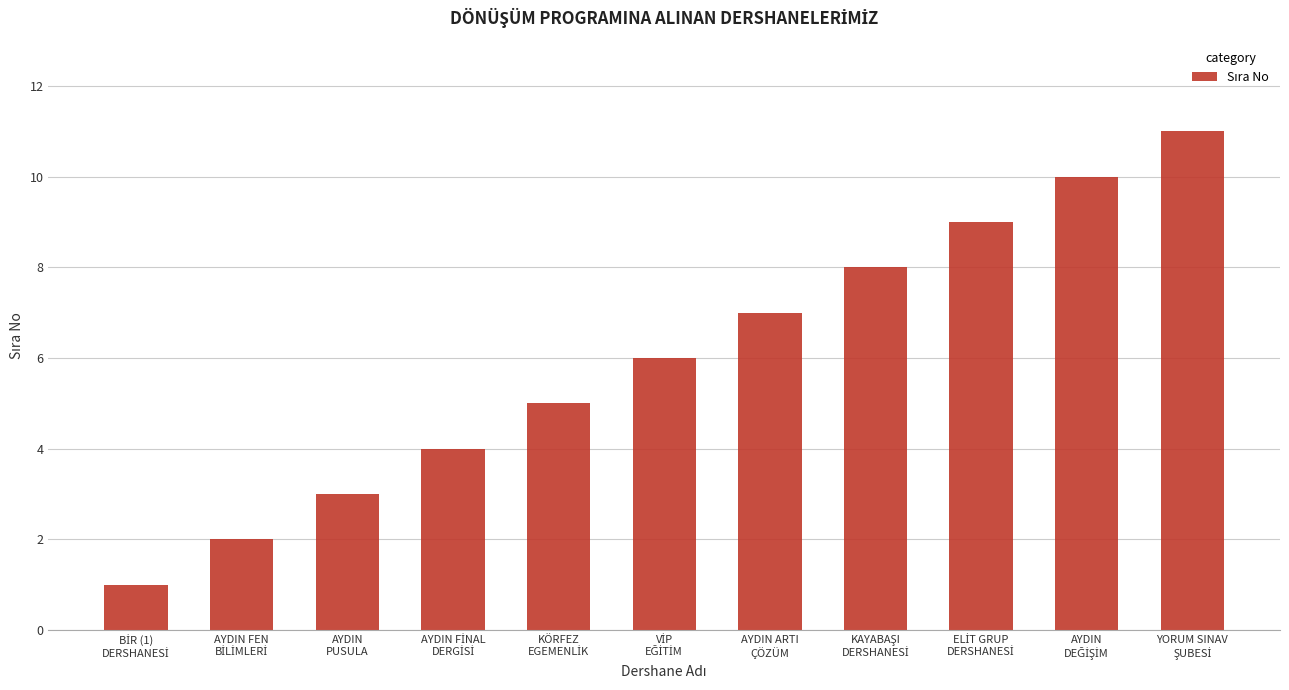

What is the greatest value displayed?

11